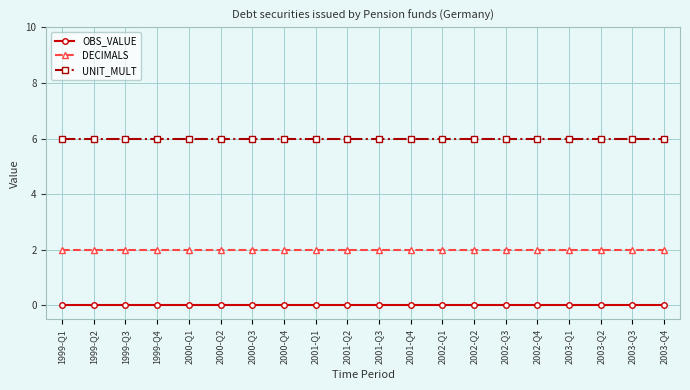

What value does the DECIMALS series have at 2002-Q4?

2